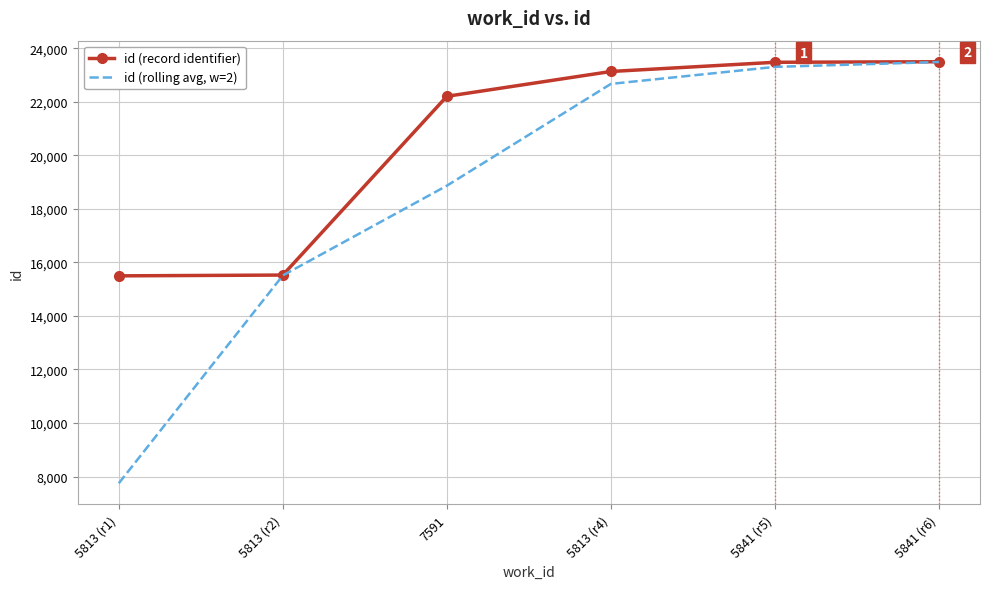

Which series has the largest total across all categories?

id (record identifier)